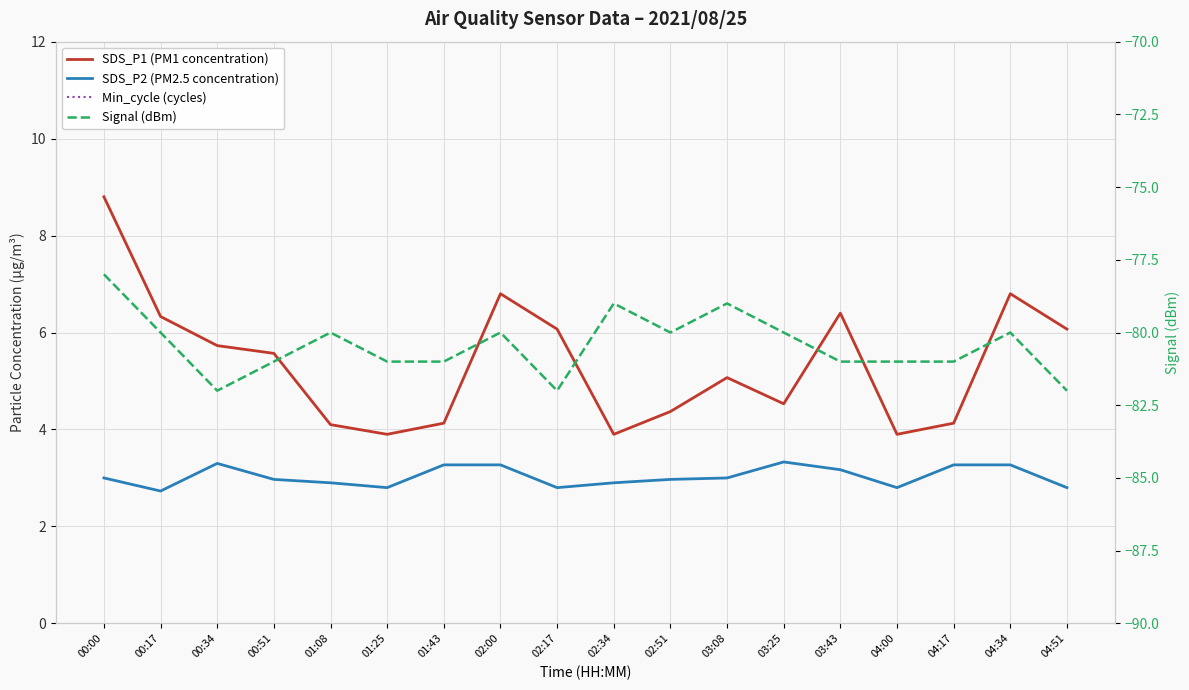

Reading right to left, what are all the values shown in this chart?

SDS_P1 (PM1 concentration): 6.1	6.8	4.1	3.9	6.4	4.5	5.1	4.4	3.9	6.1	6.8	4.1	3.9	4.1	5.6	5.7	6.3	8.8
SDS_P2 (PM2.5 concentration): 2.8	3.3	3.3	2.8	3.2	3.3	3.0	3.0	2.9	2.8	3.3	3.3	2.8	2.9	3.0	3.3	2.7	3.0
Min_cycle (cycles): 28.0	28.0	28.0	28.0	28.0	28.0	28.0	28.0	28.0	28.0	28.0	28.0	28.0	28.0	28.0	28.0	28.0	28.0
Signal (dBm): -82.0	-80.0	-81.0	-81.0	-81.0	-80.0	-79.0	-80.0	-79.0	-82.0	-80.0	-81.0	-81.0	-80.0	-81.0	-82.0	-80.0	-78.0